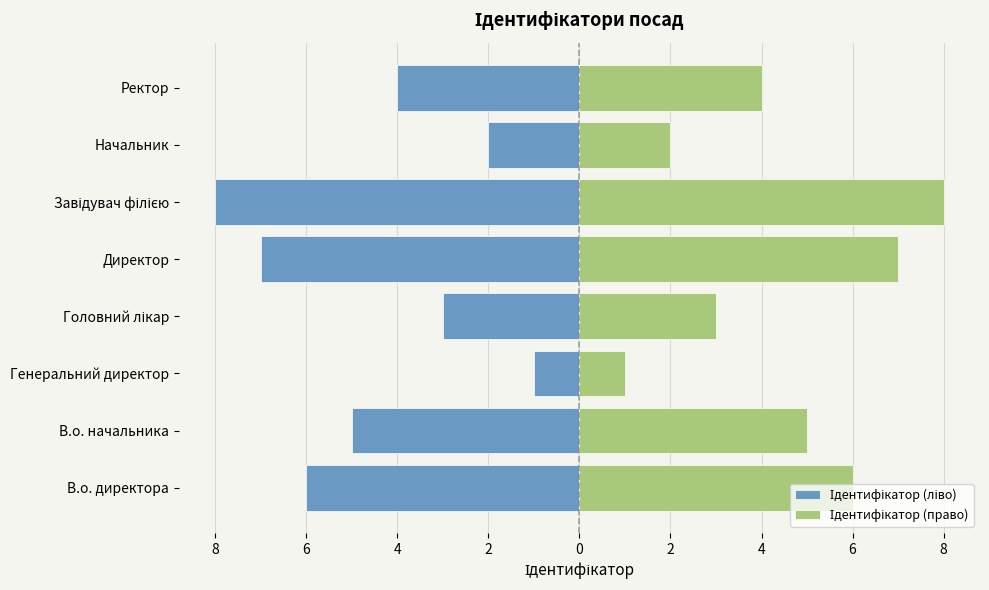

What is the minimum value shown in the chart?

-8